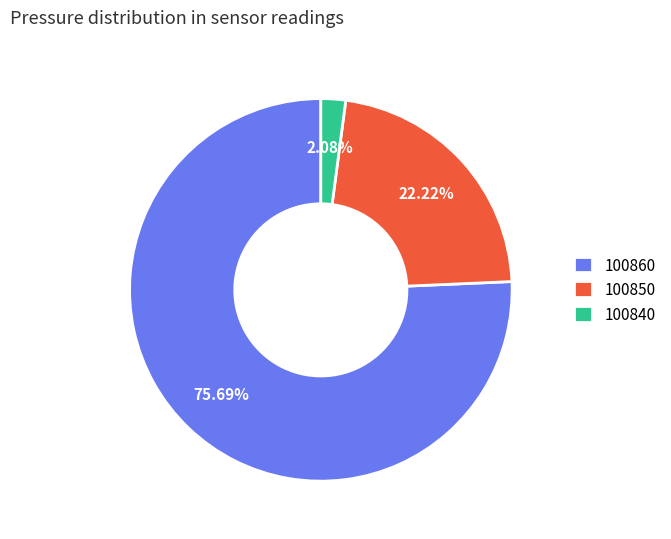

What percentage is NOT represented by 100850?

77.8%